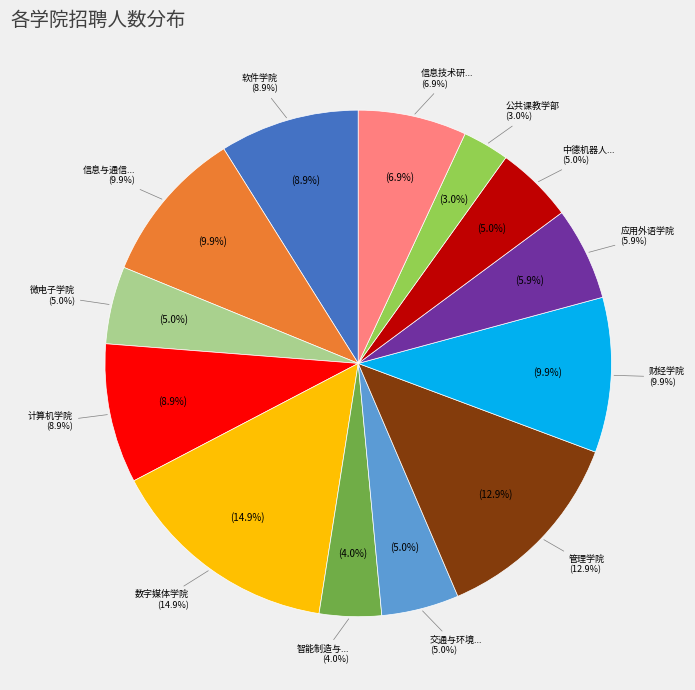

Is it true that 交通与环境学院 is 1% of the pie?

False